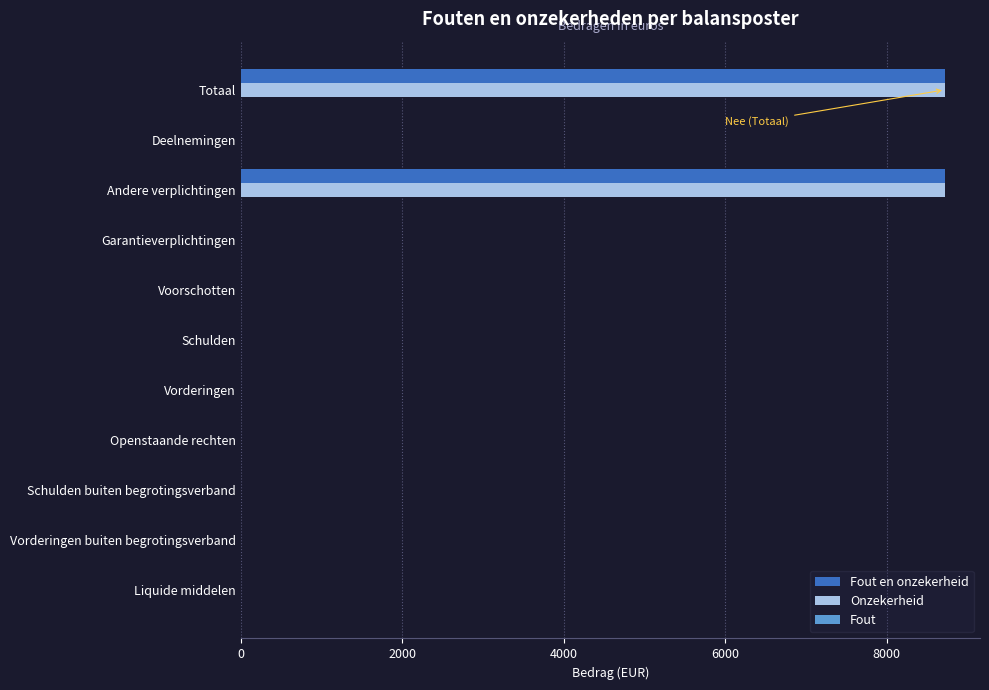

Read the Fout en onzekerheid value at Totaal.

8718